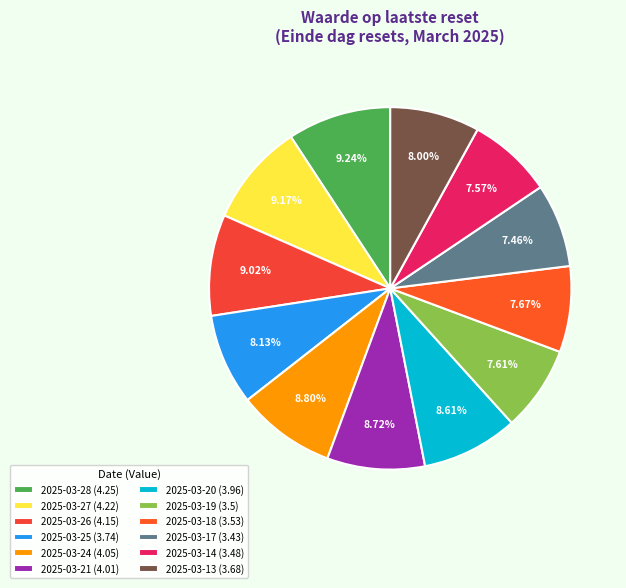

Approximately how many times larger is the value at 2025-03-20 compared to 2025-03-25?

1.1